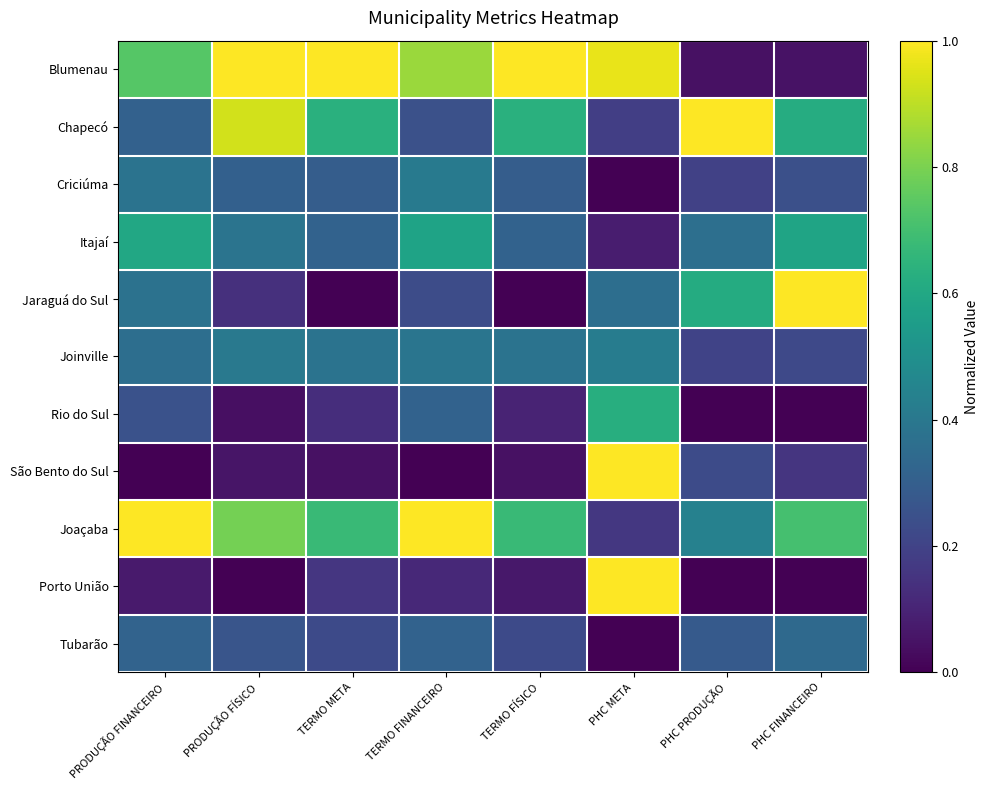

How many series are shown in this chart?

11